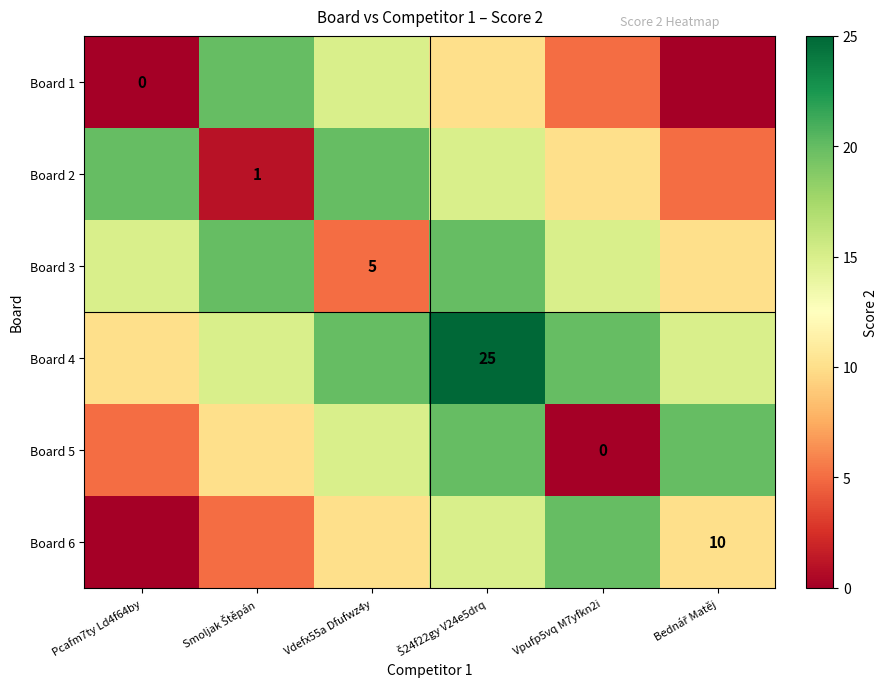

What is the difference between the Board 2 values at Smoljak Štěpán and Pcafm7ty Ld4f64by?

19